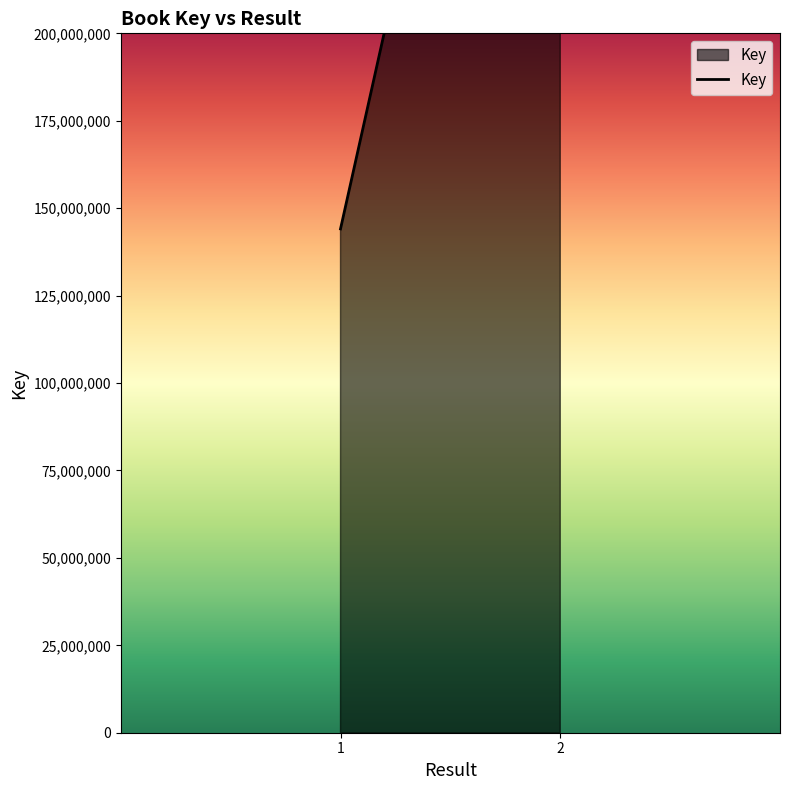

Rank the categories by value from highest to lowest.

2, 1